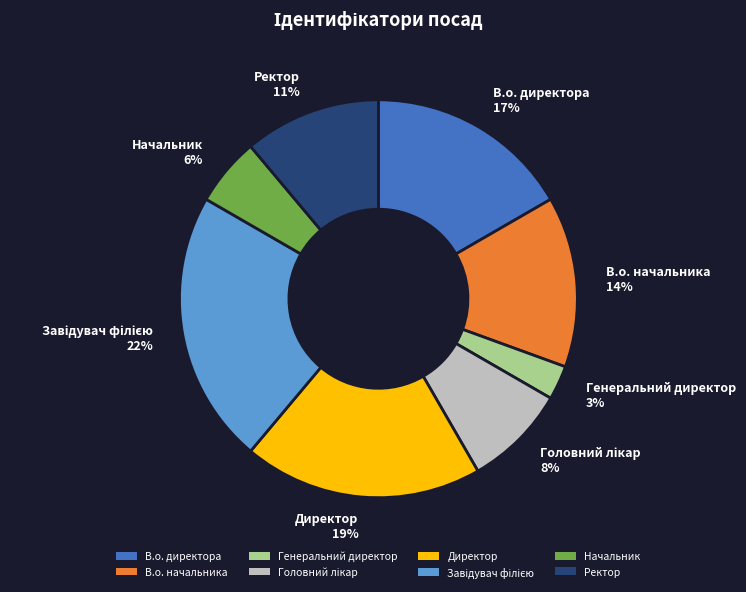

What percentage is the Начальник slice, to the nearest percent?

6%